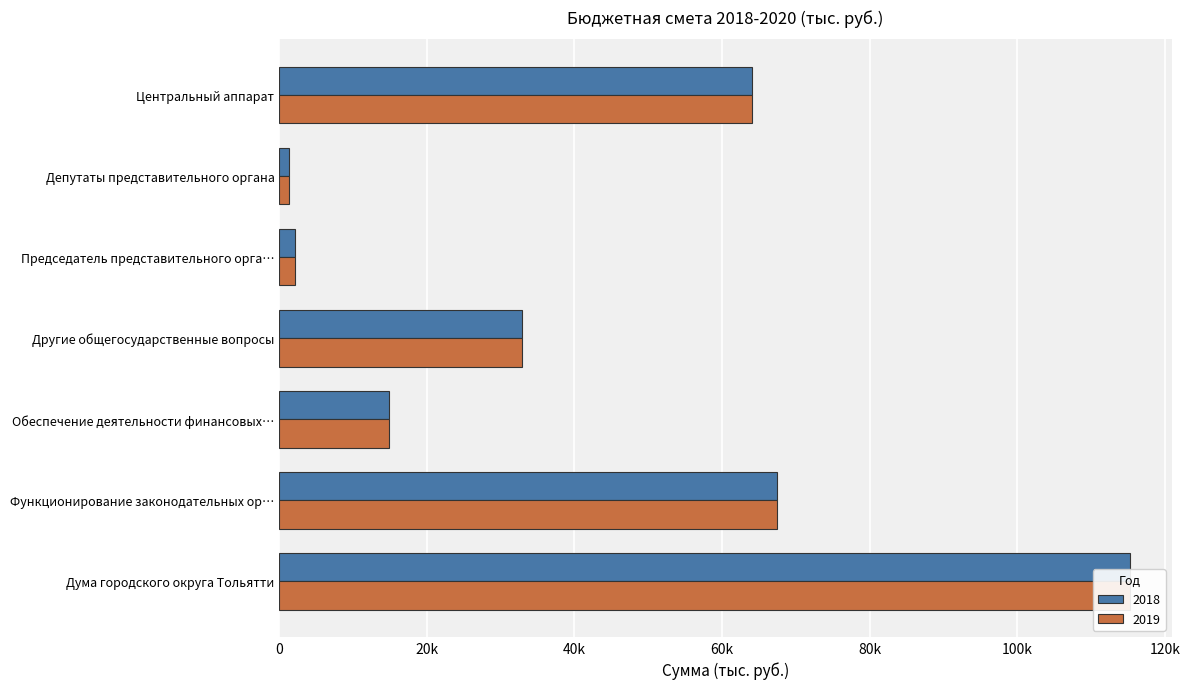

At which label does 2018 reach its peak?

Дума городского округа Тольятти